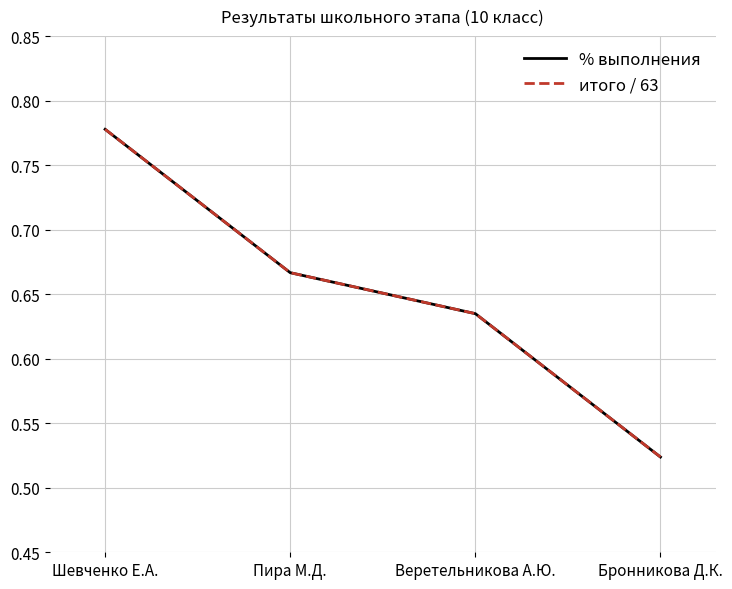

Reading left to right, transcribe all the data shown in this chart.

% выполнения: Шевченко Е.А.=0.8	Пира М.Д.=0.7	Веретельникова А.Ю.=0.6	Бронникова Д.К.=0.5
итого / 63: Шевченко Е.А.=0.8	Пира М.Д.=0.7	Веретельникова А.Ю.=0.6	Бронникова Д.К.=0.5